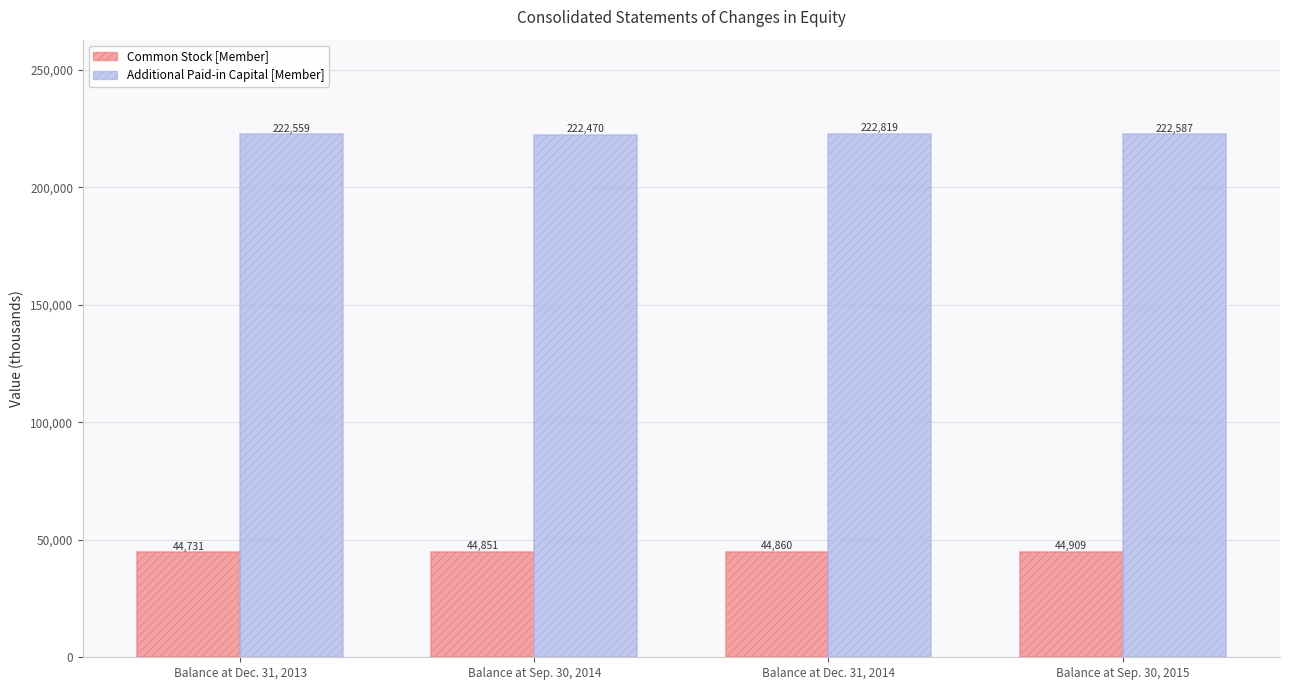

Which series has the largest total across all categories?

Additional Paid-in Capital [Member]